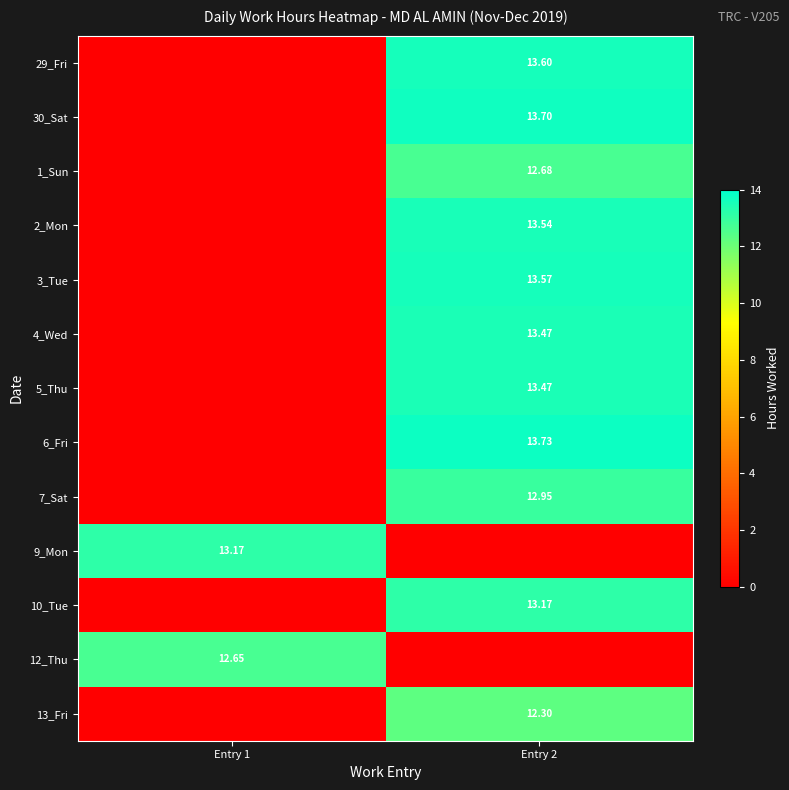

The 6_Fri series shows 13.7 at Entry 2. True or false?

True